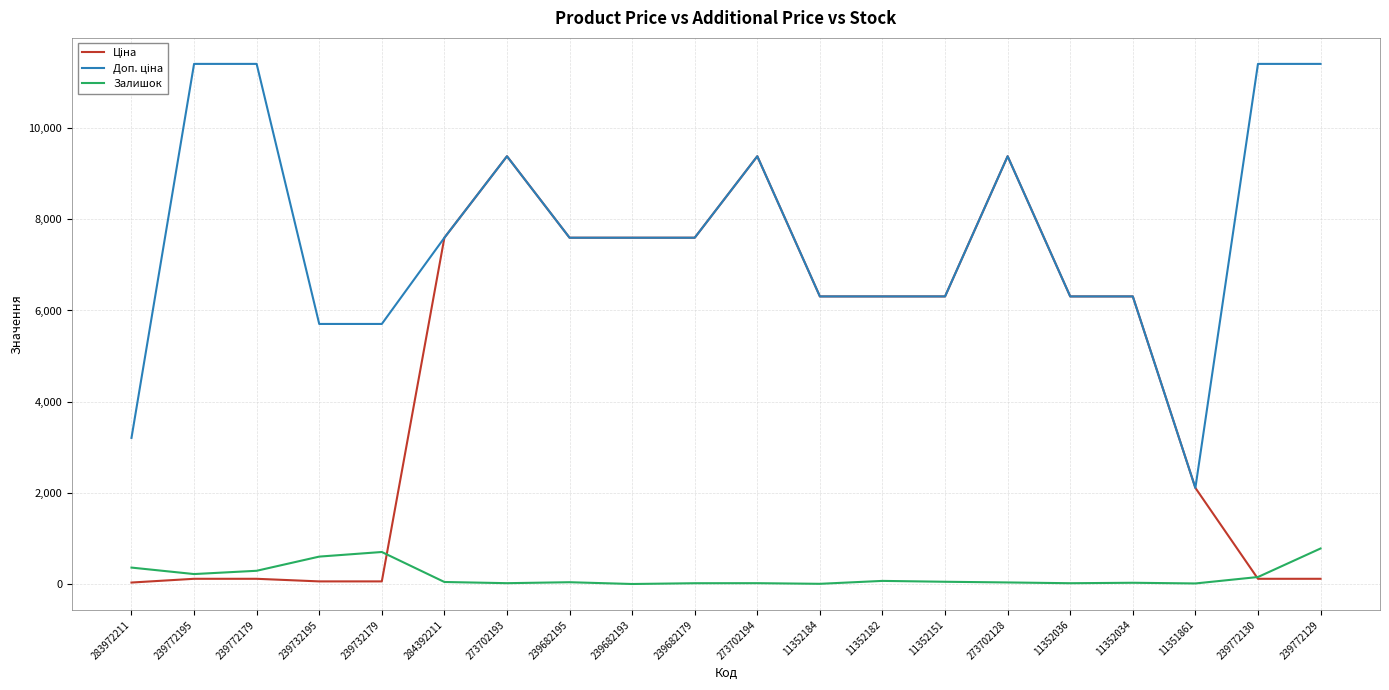

The Залишок series shows 354.8 at 239772129. True or false?

False